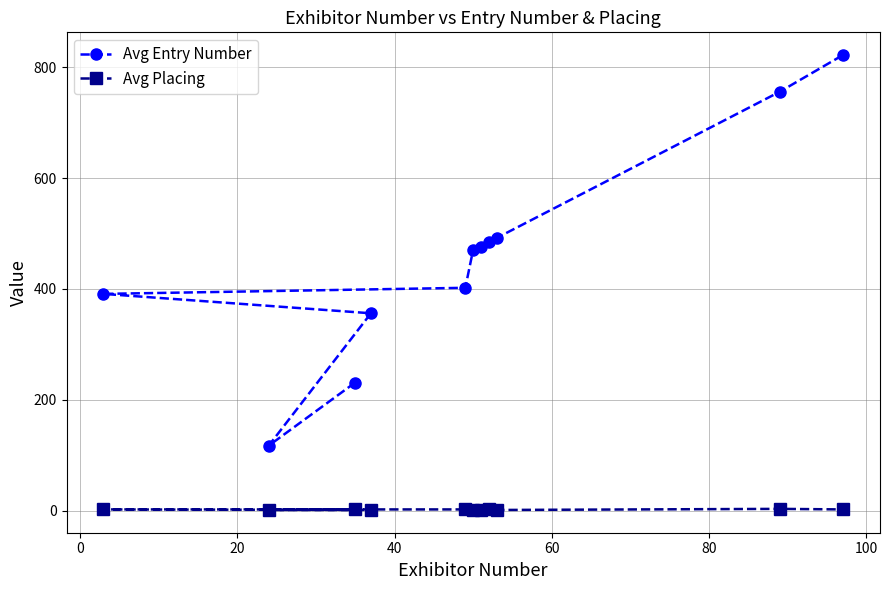

List the series in order of their overall mean, highest first.

Avg Entry Number, Avg Placing